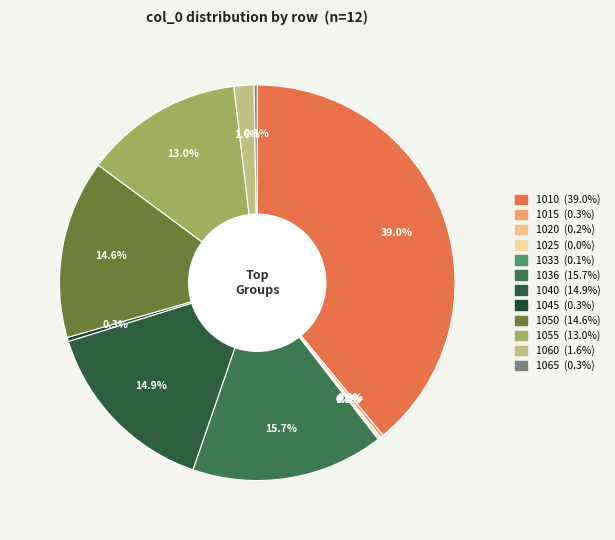

The 1055 slice represents 13% of the pie. True or false?

True